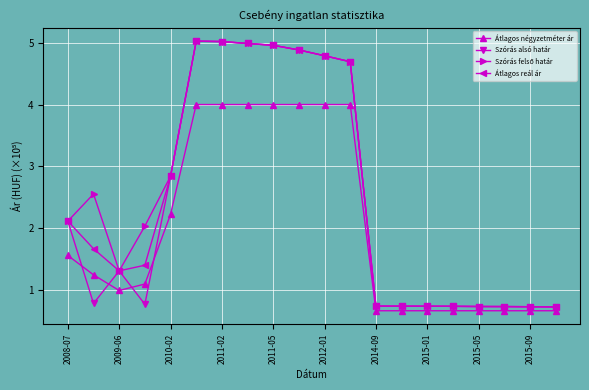

What is the greatest value displayed?

5.0